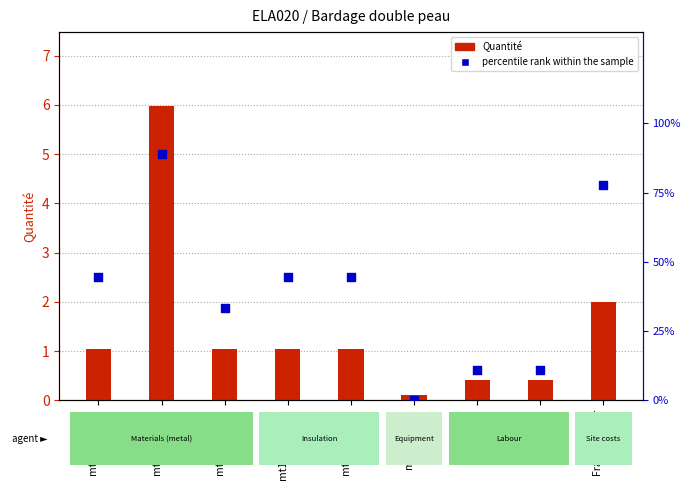

Is the value of Quantité at Frais chantier greater than the value of percentile rank within the sample at Frais chantier?

No